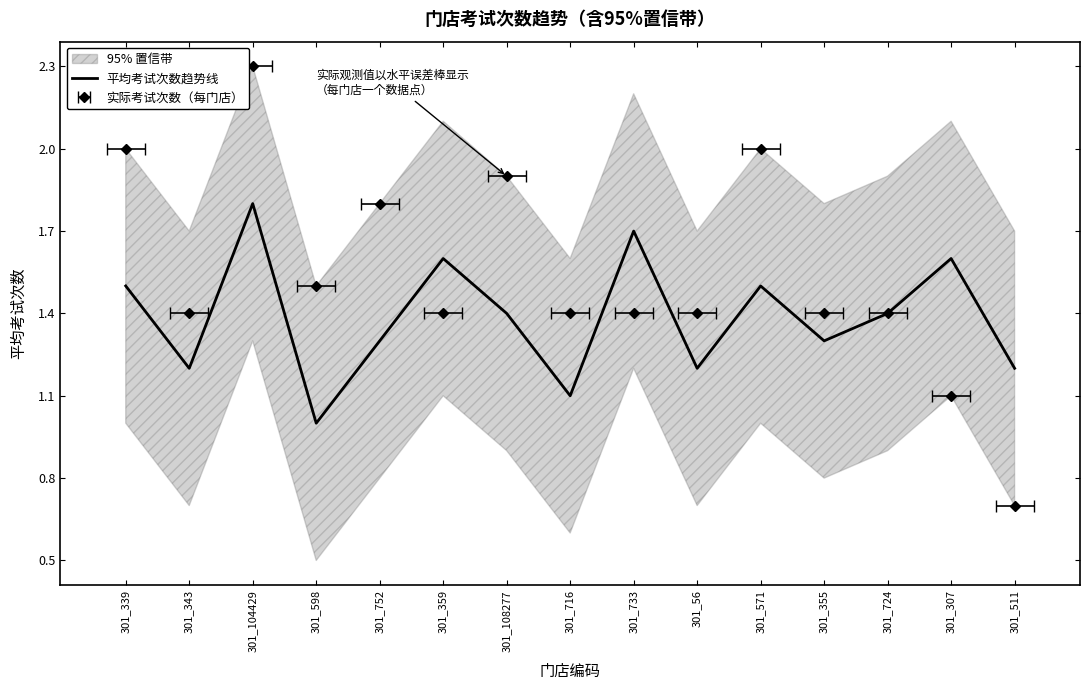

Is it true that the value at 301_339 is 0.3?

False